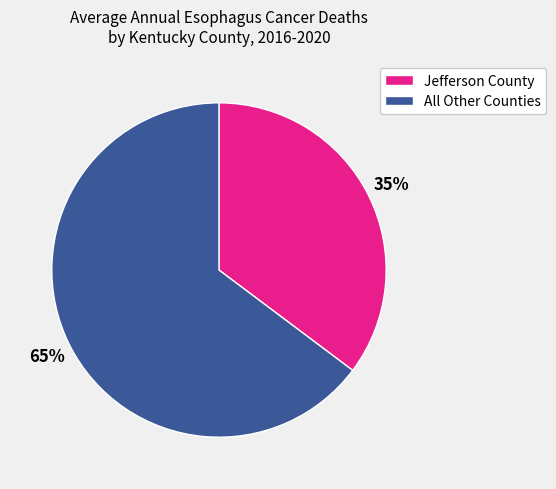

Is the sum of All Other Counties and Jefferson County greater than half?

Yes